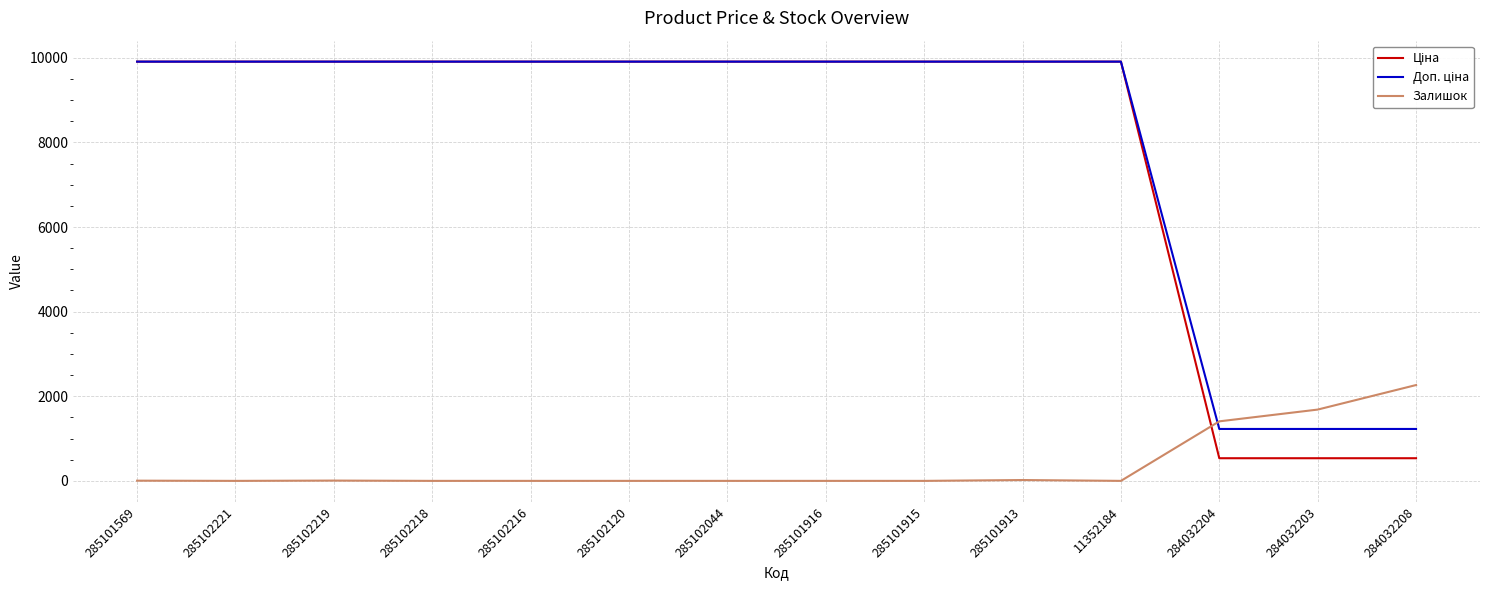

What is the total value across all series at 284032208?

4027.6